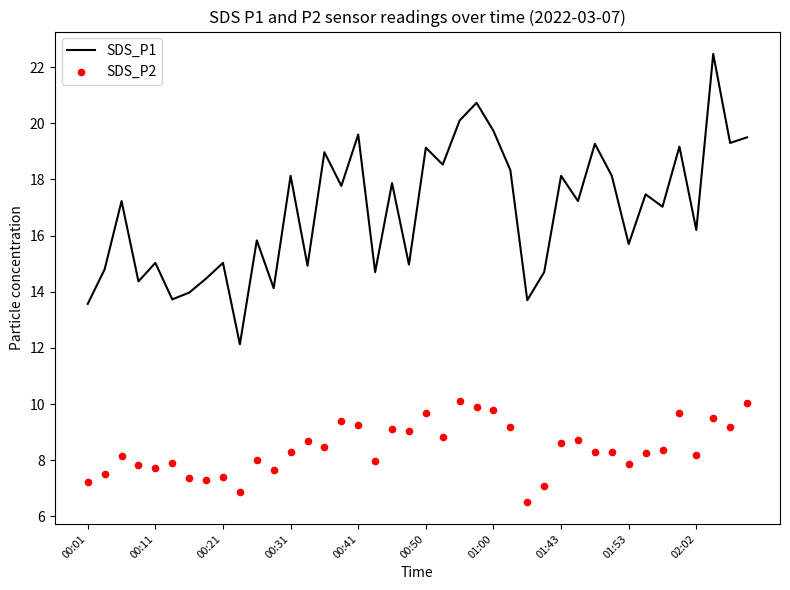

What is the total value across all series at 33?

25.7